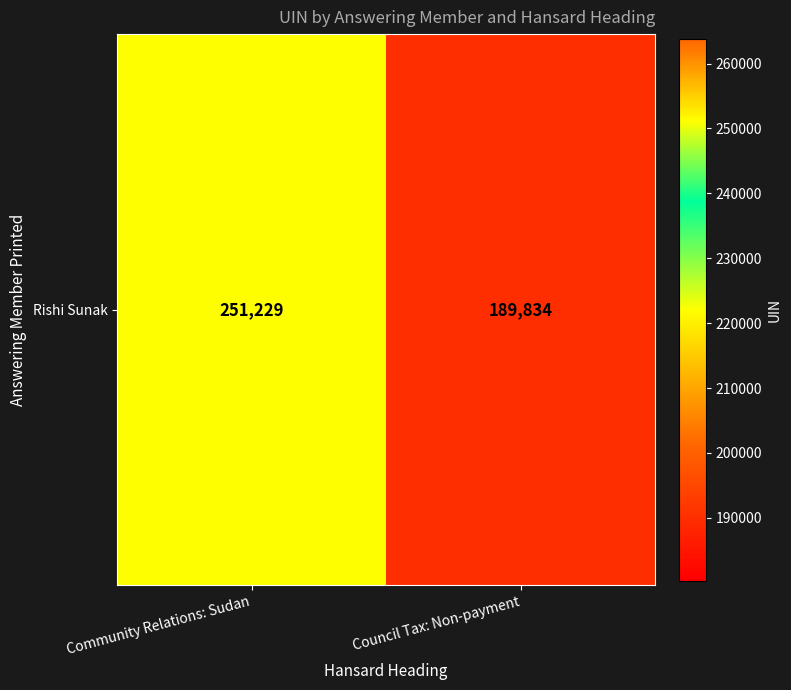

List the labels in order of value, smallest first.

Council Tax: Non-payment, Community Relations: Sudan